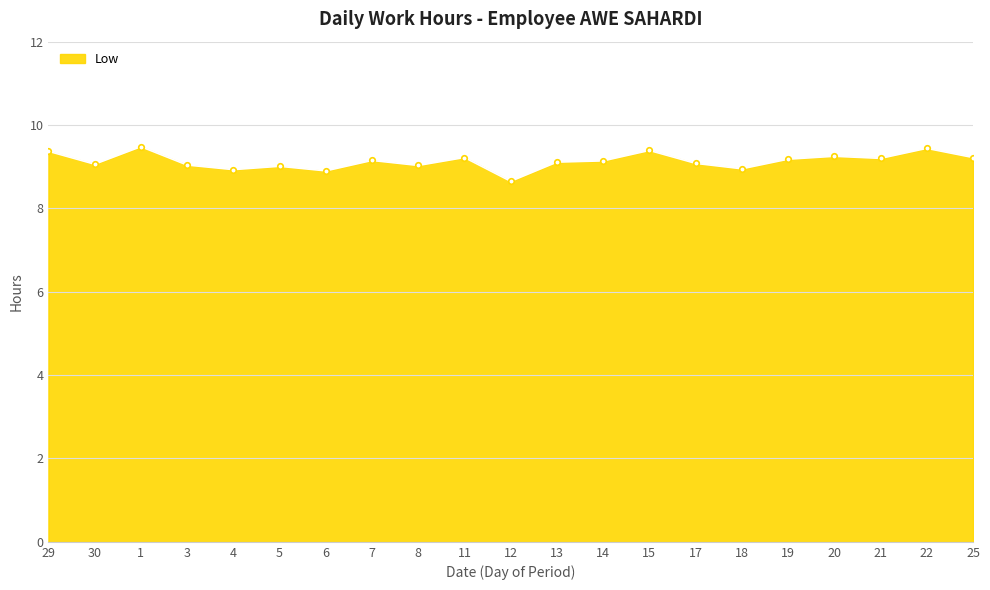

True or false: the data has more than 0 interior local peaks.

True